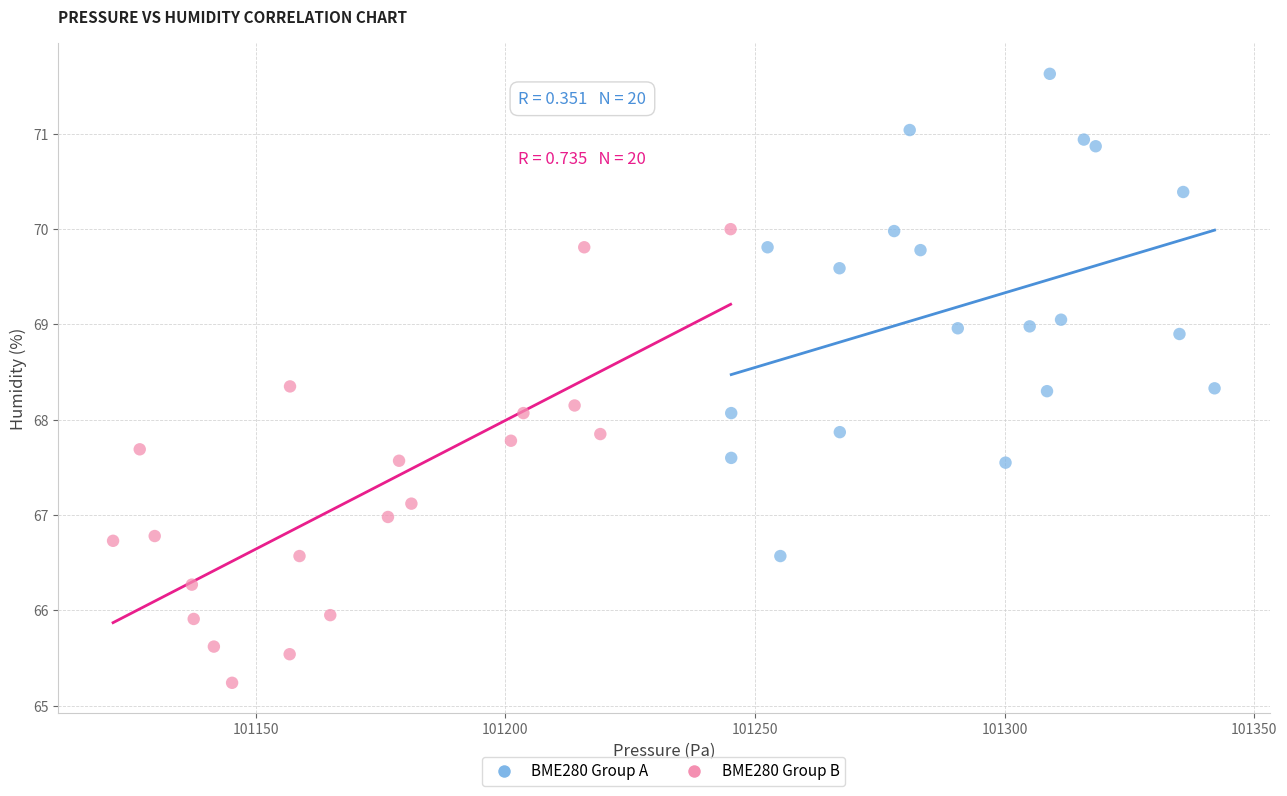

Which series reaches the minimum Y coordinate?

BME280 Group B